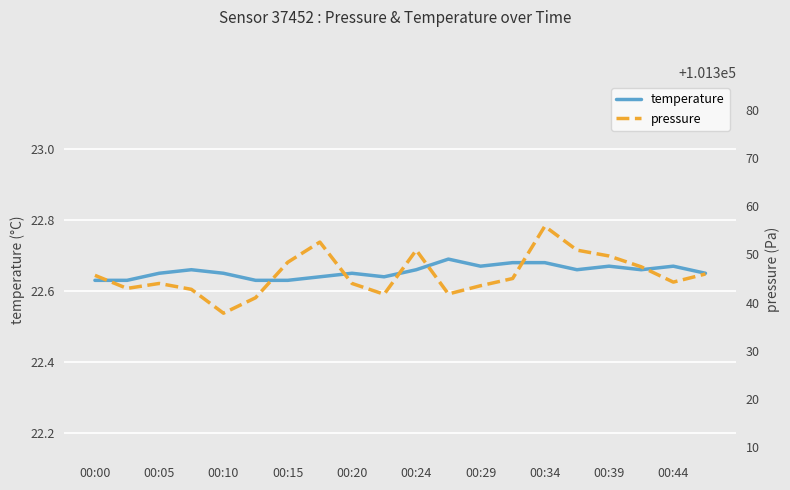

The temperature series shows 35.4 at 00:39. True or false?

False